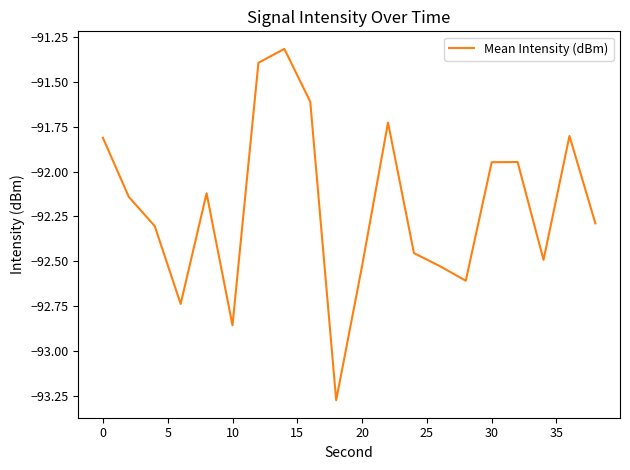

What is the maximum value shown in the chart?

-91.3